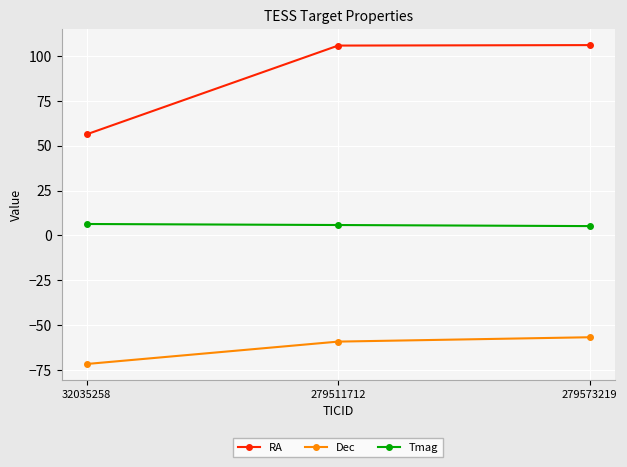

How many values in the RA series exceed 105?

2